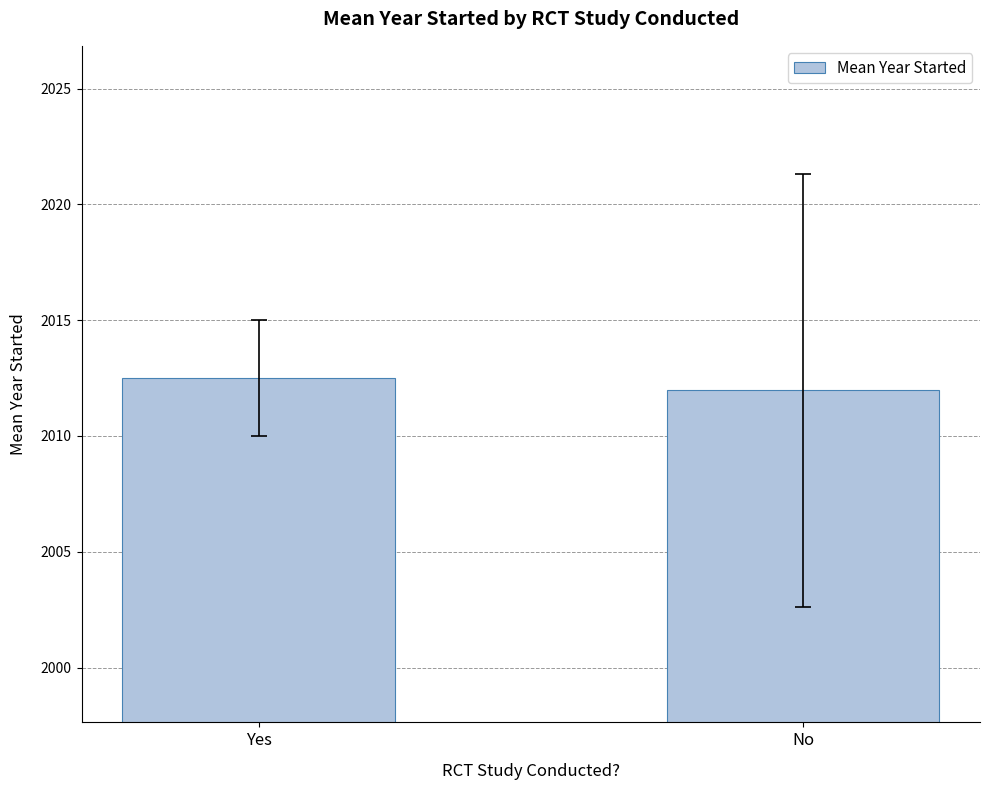

What is the smallest value displayed?

2012.0